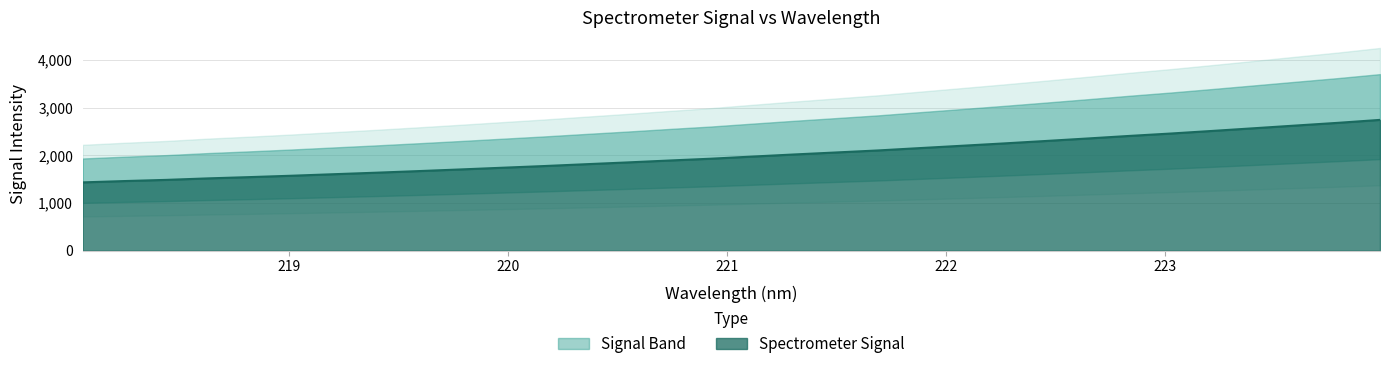

Reading left to right, extract all data points from this chart.

1434.2	1462.0	1486.7	1518.4	1545.3	1574.2	1605.9	1637.2	1670.5	1705.0	1740.8	1776.4	1815.0	1852.8	1893.0	1931.2	1976.4	2020.6	2062.6	2104.9	2154.3	2203.0	2252.0	2303.1	2355.5	2409.4	2460.2	2515.2	2571.6	2628.5	2684.8	2746.3